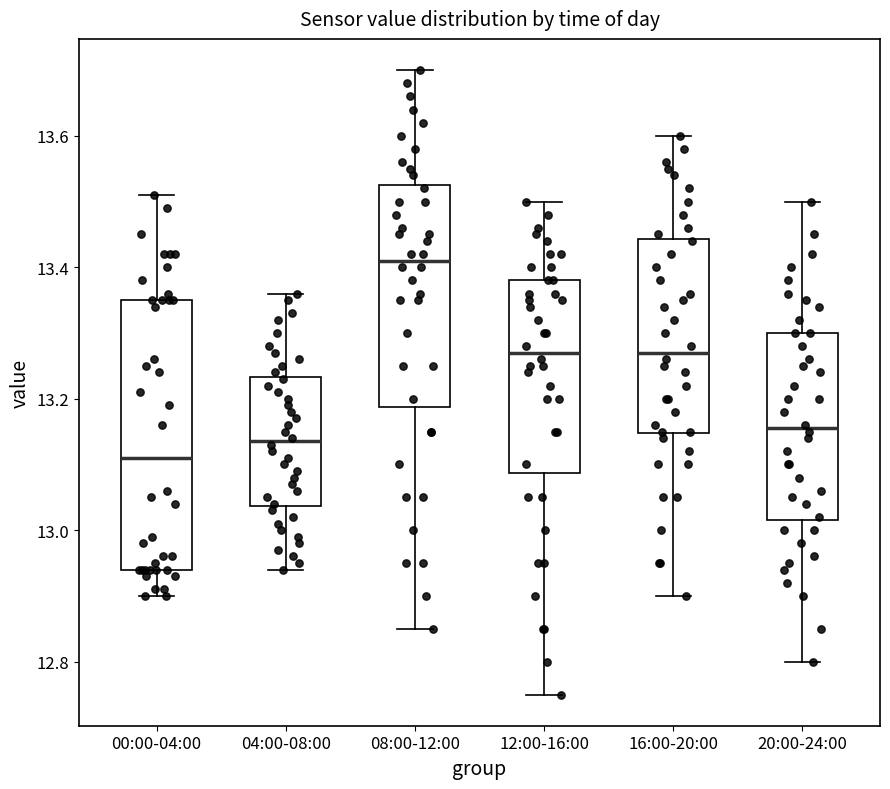

Where does the median line of the box for 12:00-16:00 sit on the y-axis? The values are not printed on the chart, so give them approximately, as read against the axis.

13.28